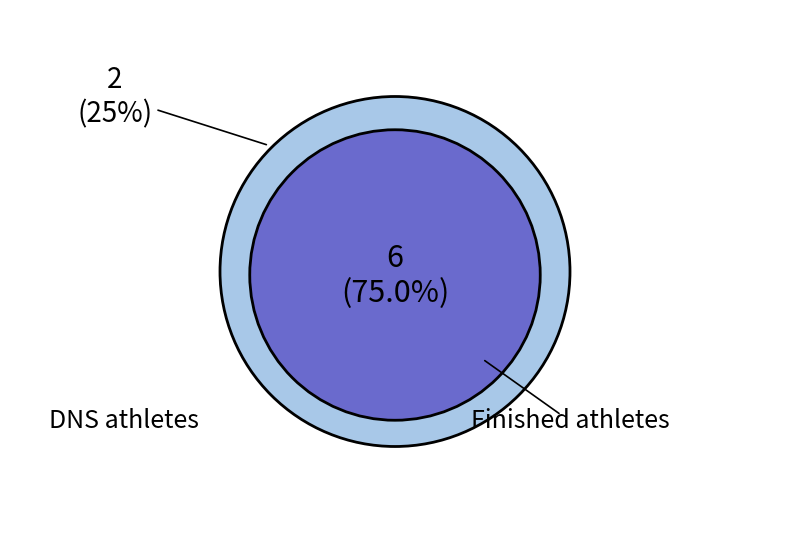

True or false: Piskačová Andrea accounts for 23% of the total.

False